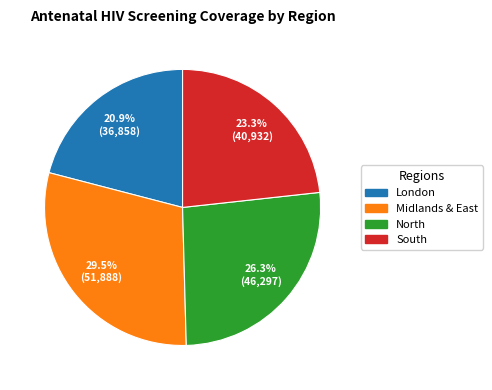

What portion of the pie excludes South?

76.7%